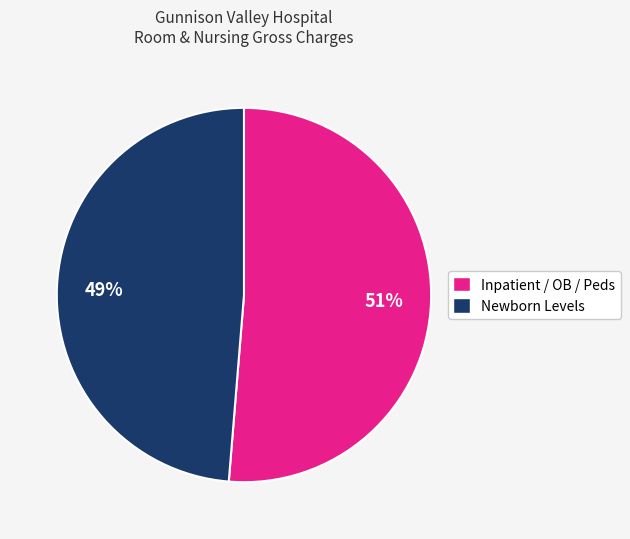

Is there a majority slice in this chart?

Yes